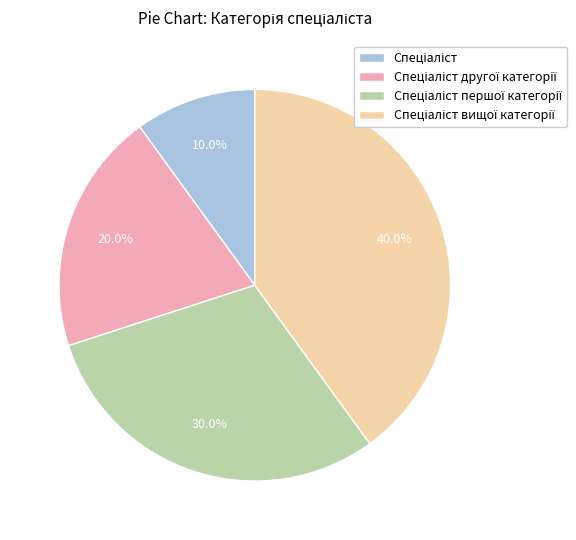

How many slices are in this pie chart?

4